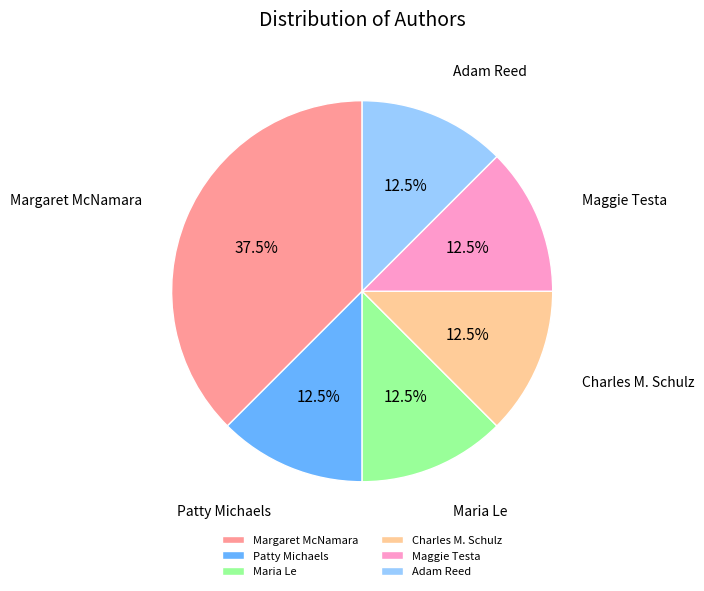

Is there a majority slice in this chart?

No